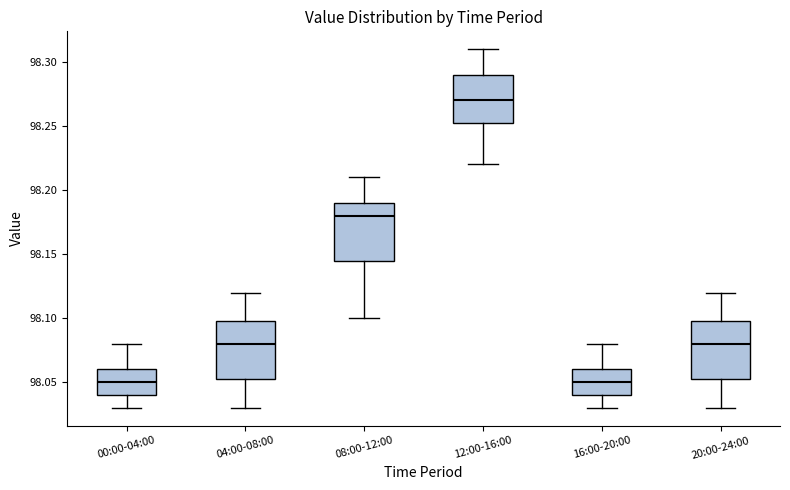

Reading left to right, read every box against the y-axis: the position of its median line, the range the box covers, and the ends of its whiskers. The values are not printed on the chart, so give them approximately, as read against the axis.

00:00-04:00: median 98.050, box 98.040 to 98.060, whiskers 98.030 to 98.080
04:00-08:00: median 98.080, box 98.055 to 98.100, whiskers 98.030 to 98.120
08:00-12:00: median 98.180, box 98.145 to 98.190, whiskers 98.100 to 98.210
12:00-16:00: median 98.270, box 98.255 to 98.290, whiskers 98.220 to 98.310
16:00-20:00: median 98.050, box 98.040 to 98.060, whiskers 98.030 to 98.080
20:00-24:00: median 98.080, box 98.055 to 98.100, whiskers 98.030 to 98.120